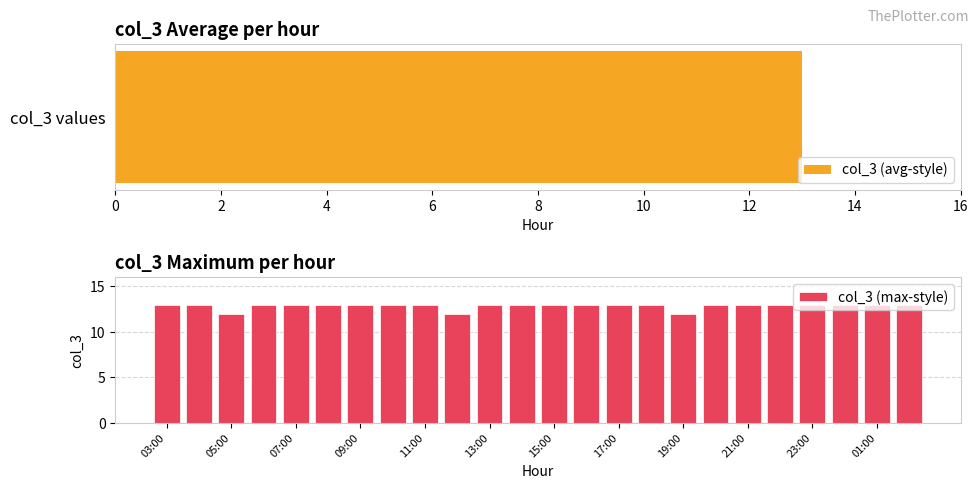

What is the sum of all col_3 (max-style) values?

309